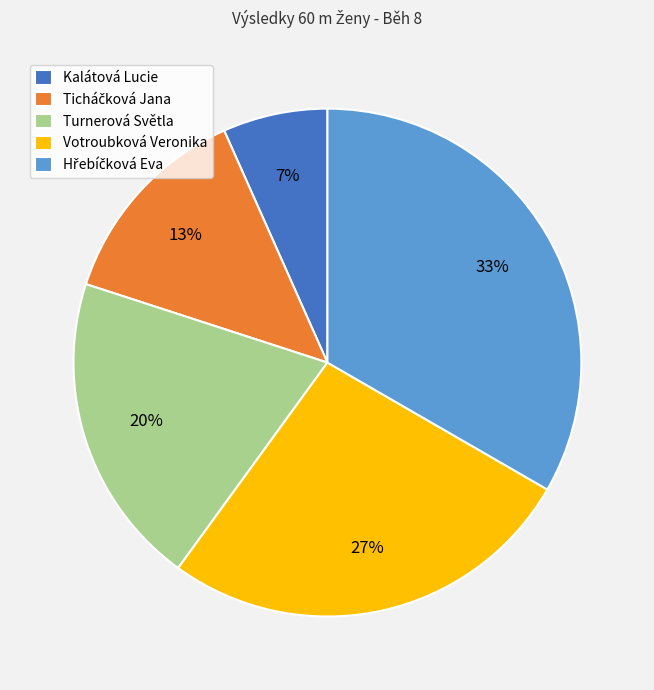

To the nearest percent, what portion does Turnerová Světla represent?

20%